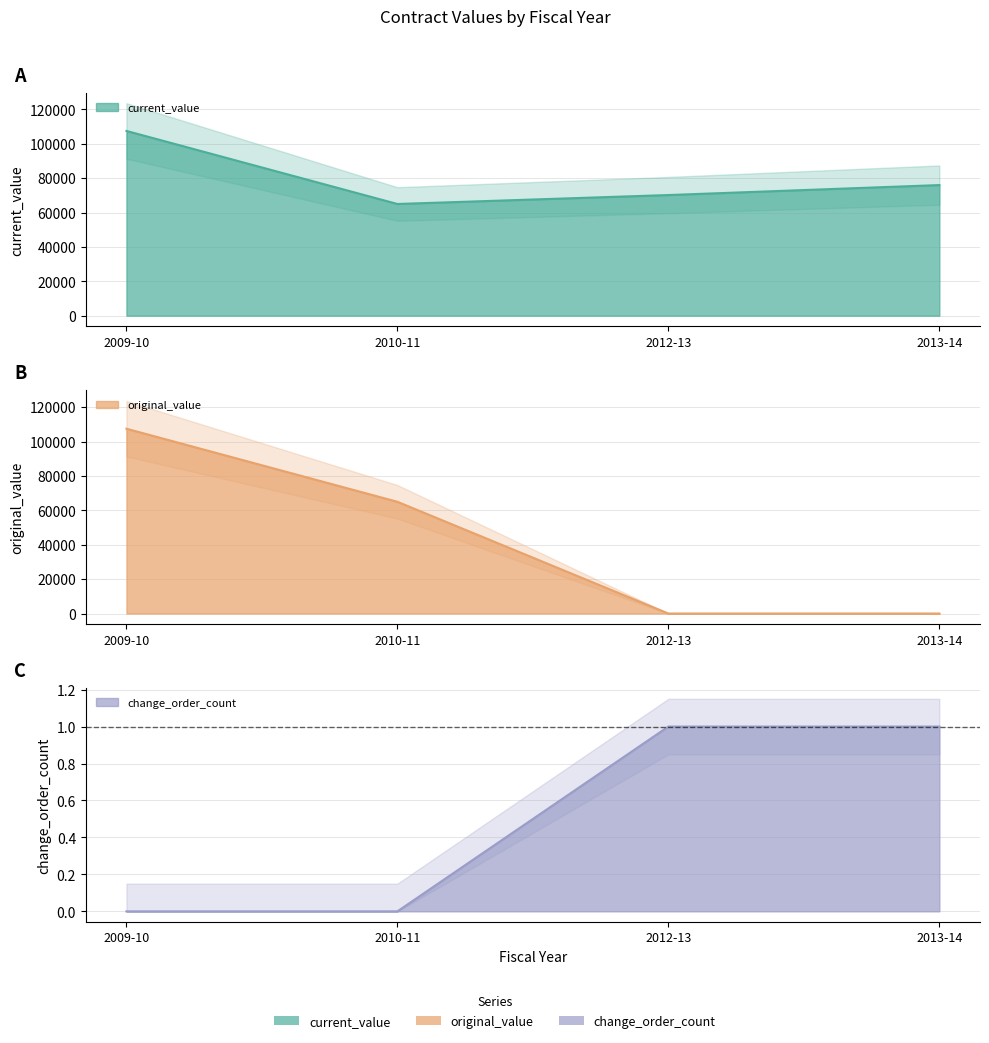

What is the highest value of the original_value series?

107500.0